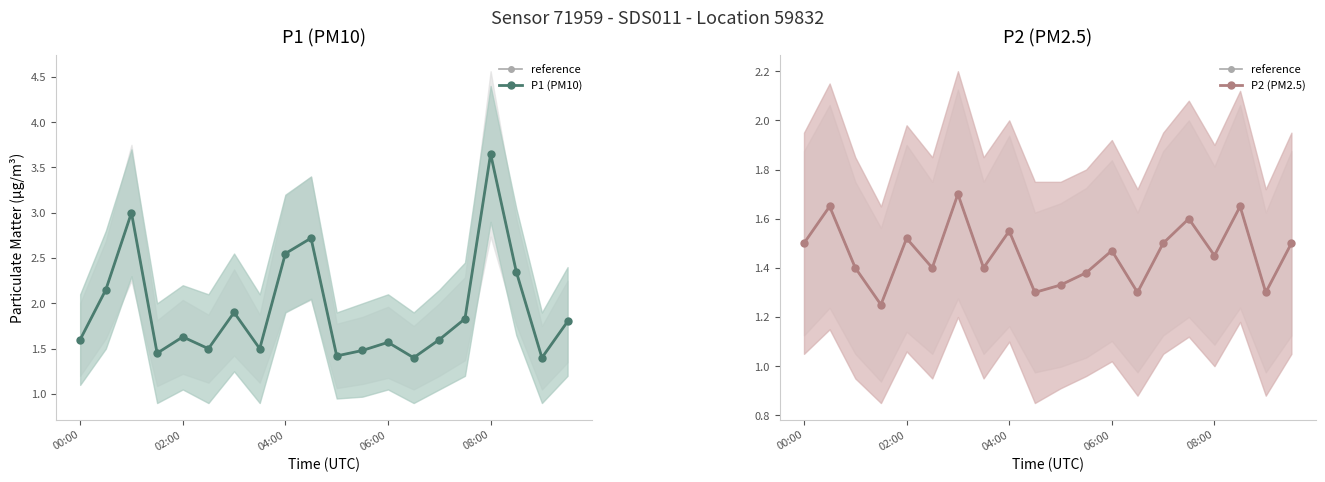

At how many categories does at least one series exceed 2?

6